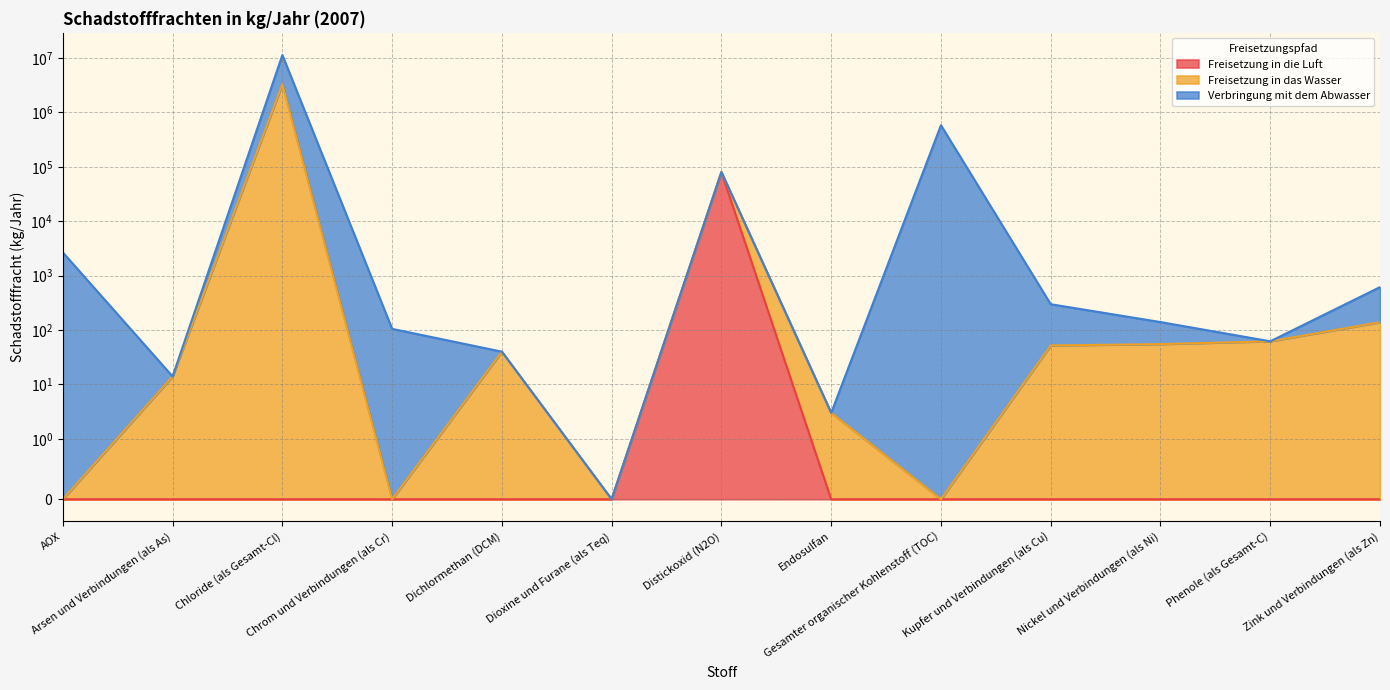

Reading left to right, list all the values displayed in this chart.

Freisetzung in die Luft: 0	0	0	0	0	0	80000	0	0	0	0	0	0
Freisetzung in das Wasser: 0	14	3290000	0	40	0	80000	3	0	52	55	62	139
Verbringung mit dem Abwasser: 2670	14	11330000	105	40	0	80000	3	580900	298	140	62	615